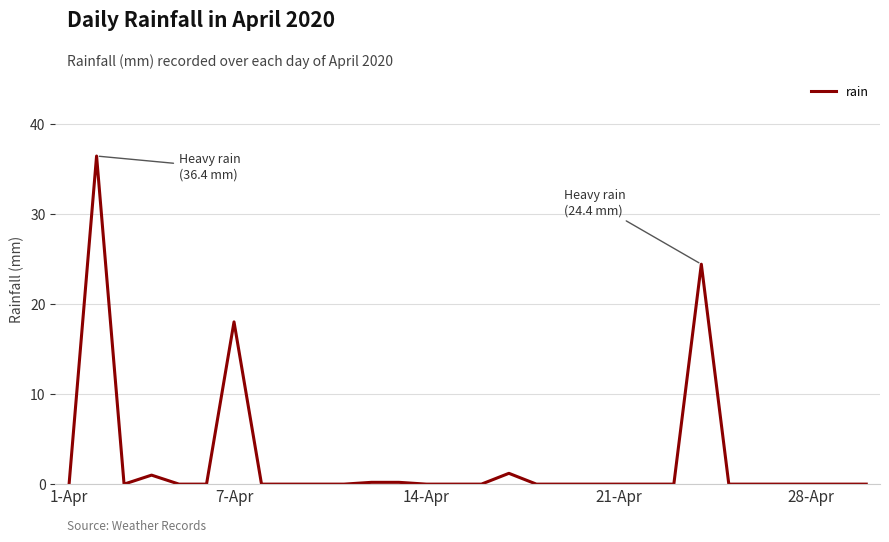

Is this an area chart (filled region under the line)?

No